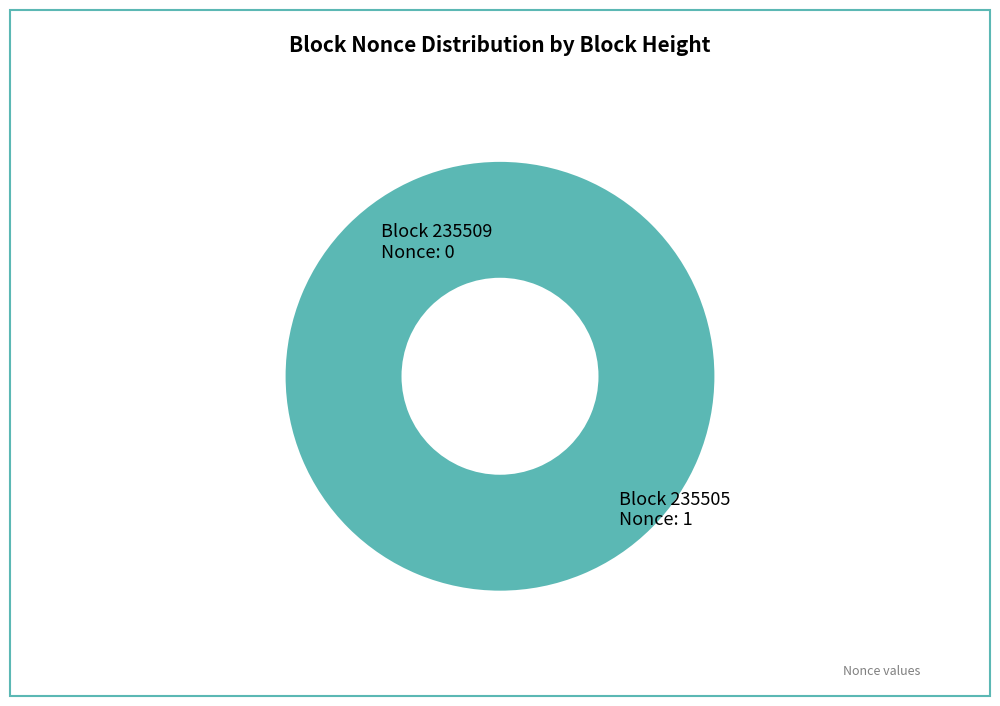

What portion of the pie excludes 235509?

100.0%